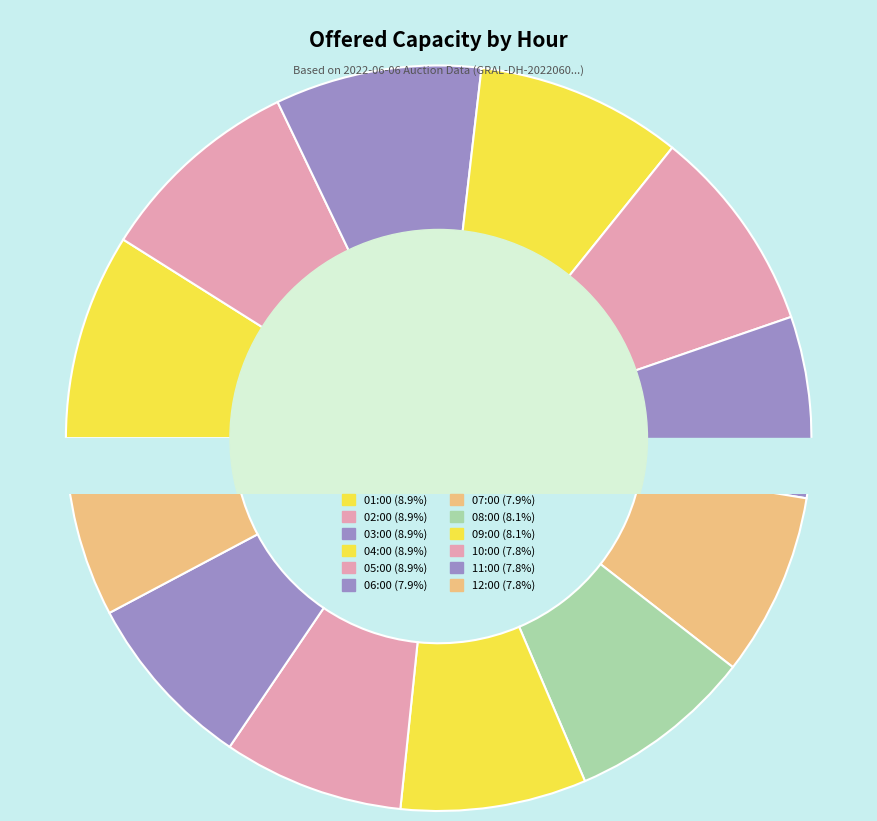

Does 02:00 represent more than half of the total?

No